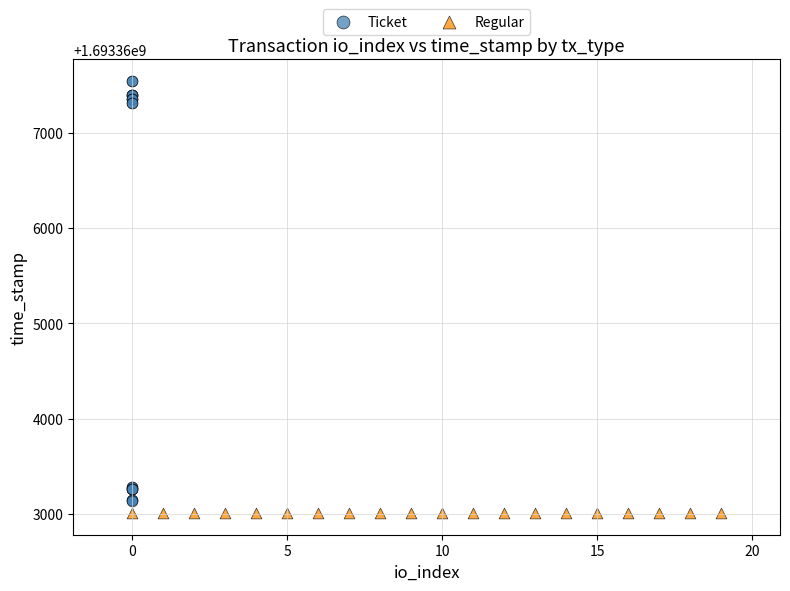

What are all the series names shown in the legend?

Ticket, Regular